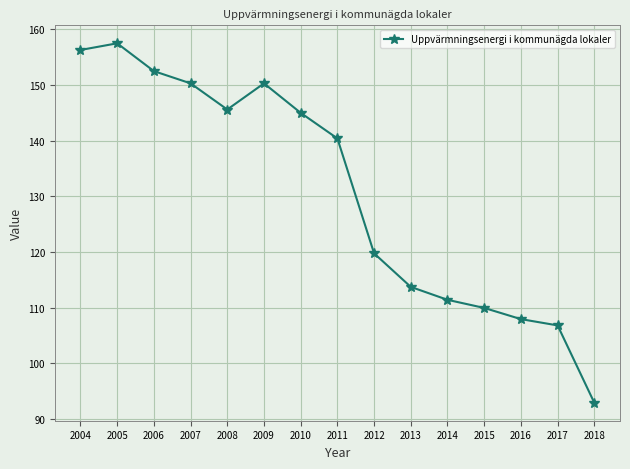

What is the sum of all values?

1960.3